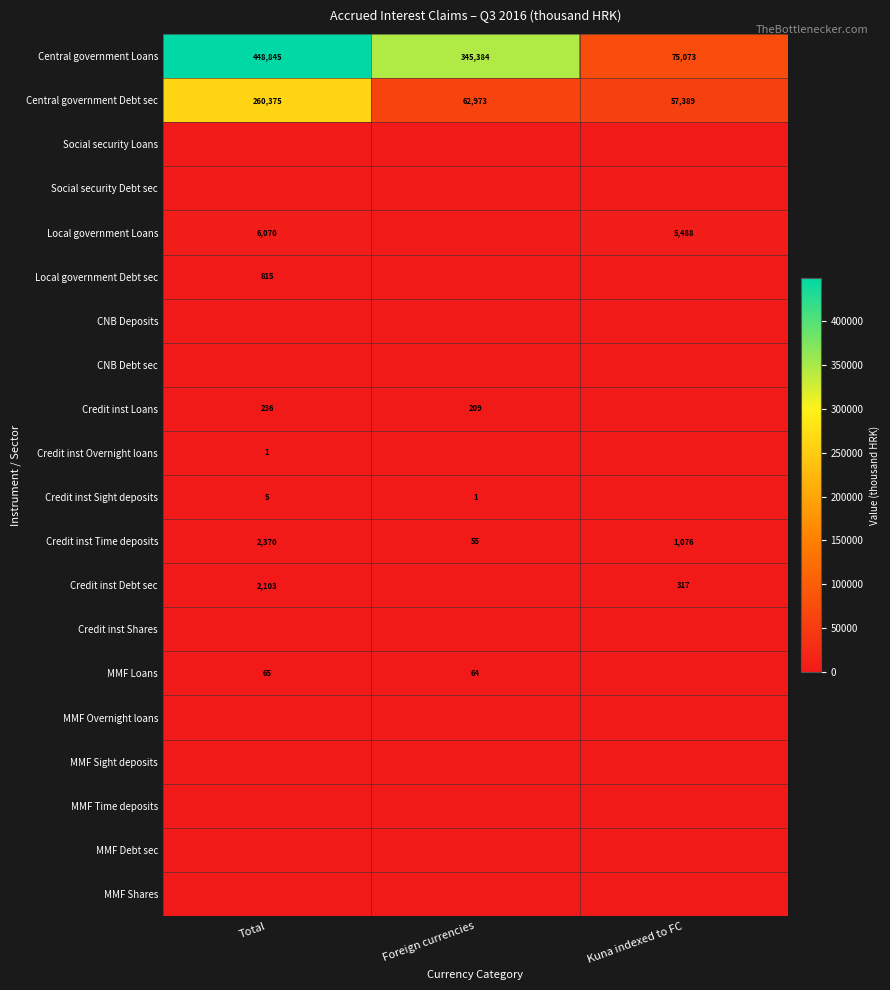

What is the maximum value shown in the chart?

448845